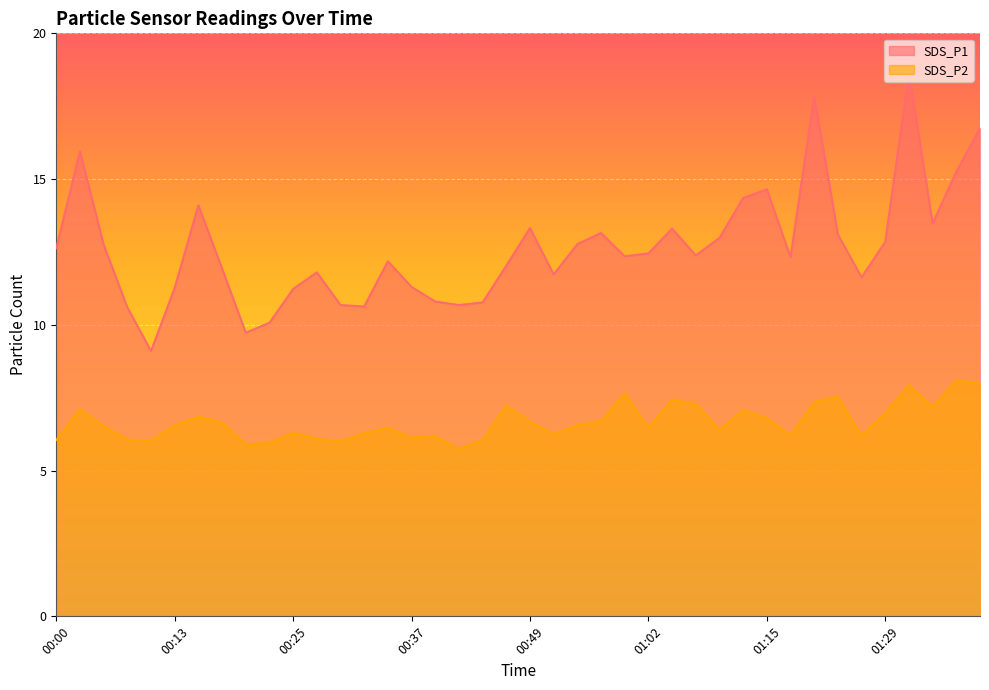

Which has a higher value, 01:18 or 00:37?

01:18